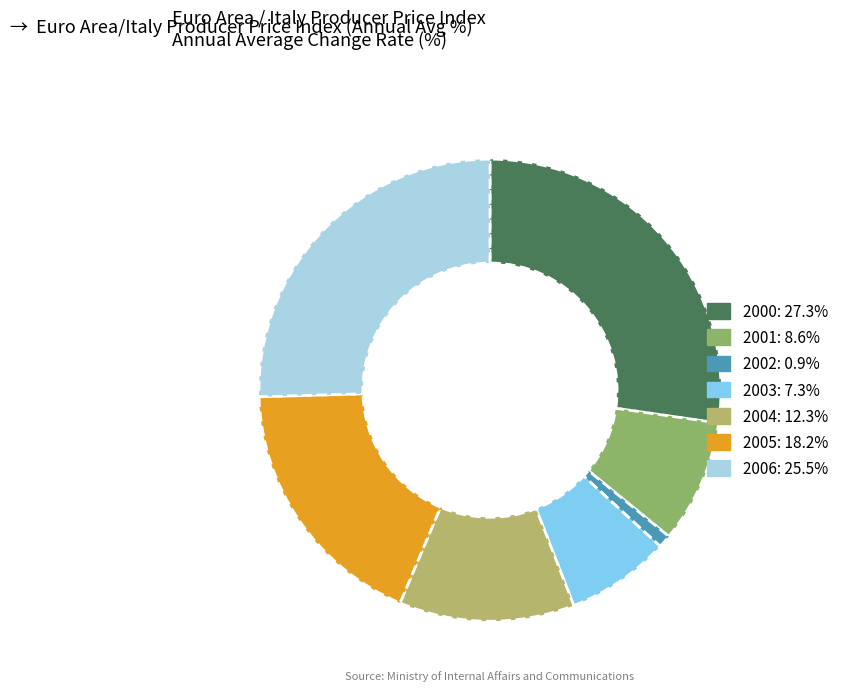

Which slice is the largest?

2000